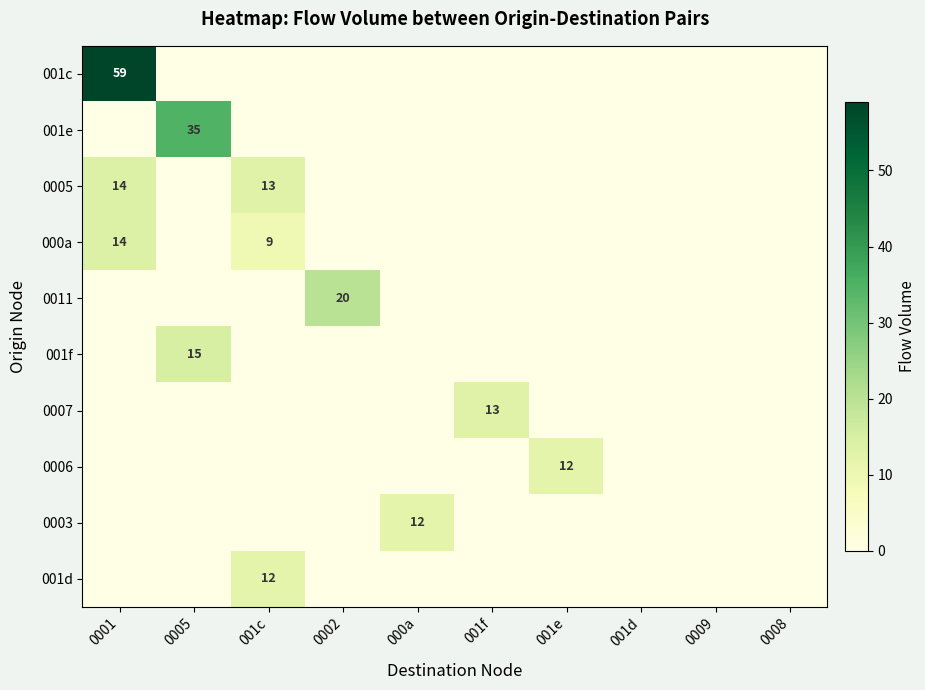

The value of 0005 at 001c is 13. True or false?

True